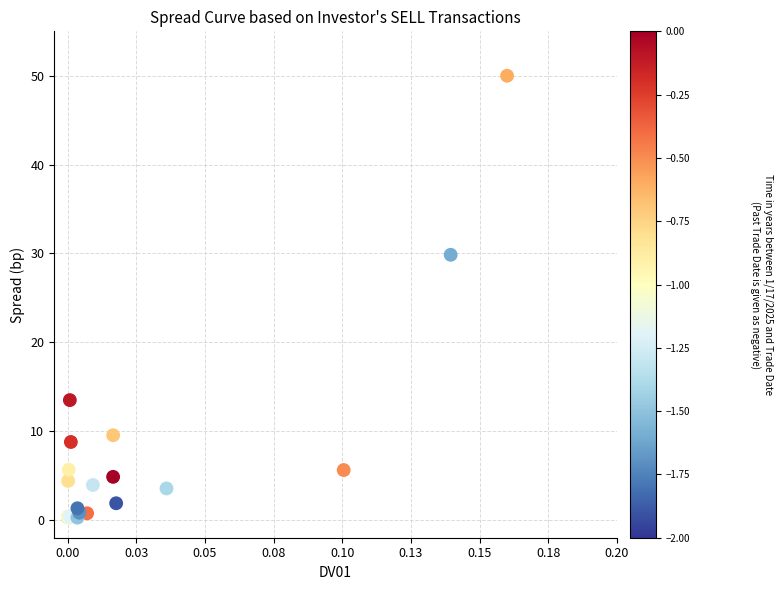

What Y value in the scatter plot is closest to 25?

29.8